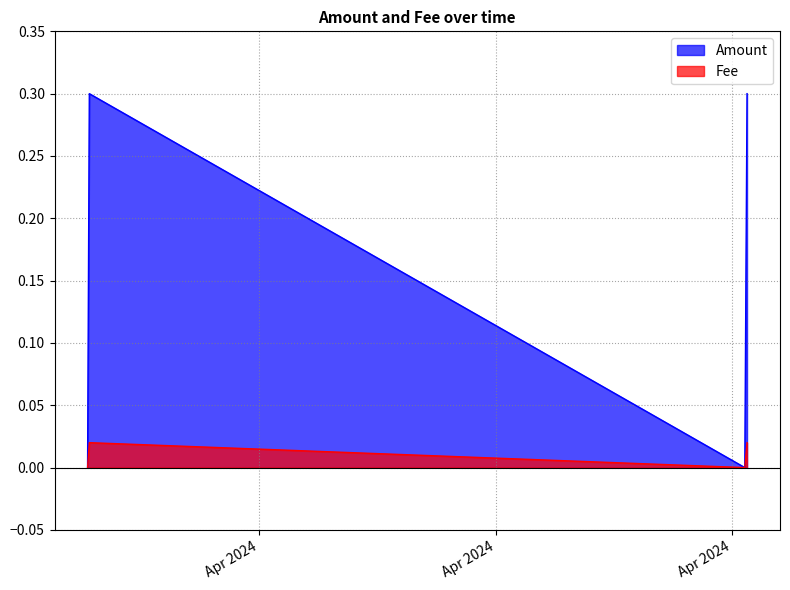

Is the value of Fee at 2024-04-27 14:11:08 greater than the value of Amount at 2024-04-28 12:30:51?

No